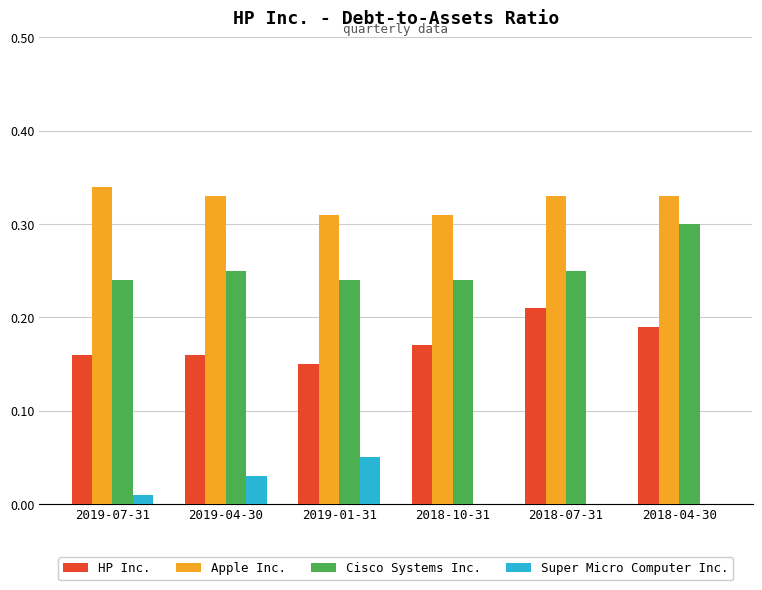

Which series has the largest total across all categories?

Apple Inc.